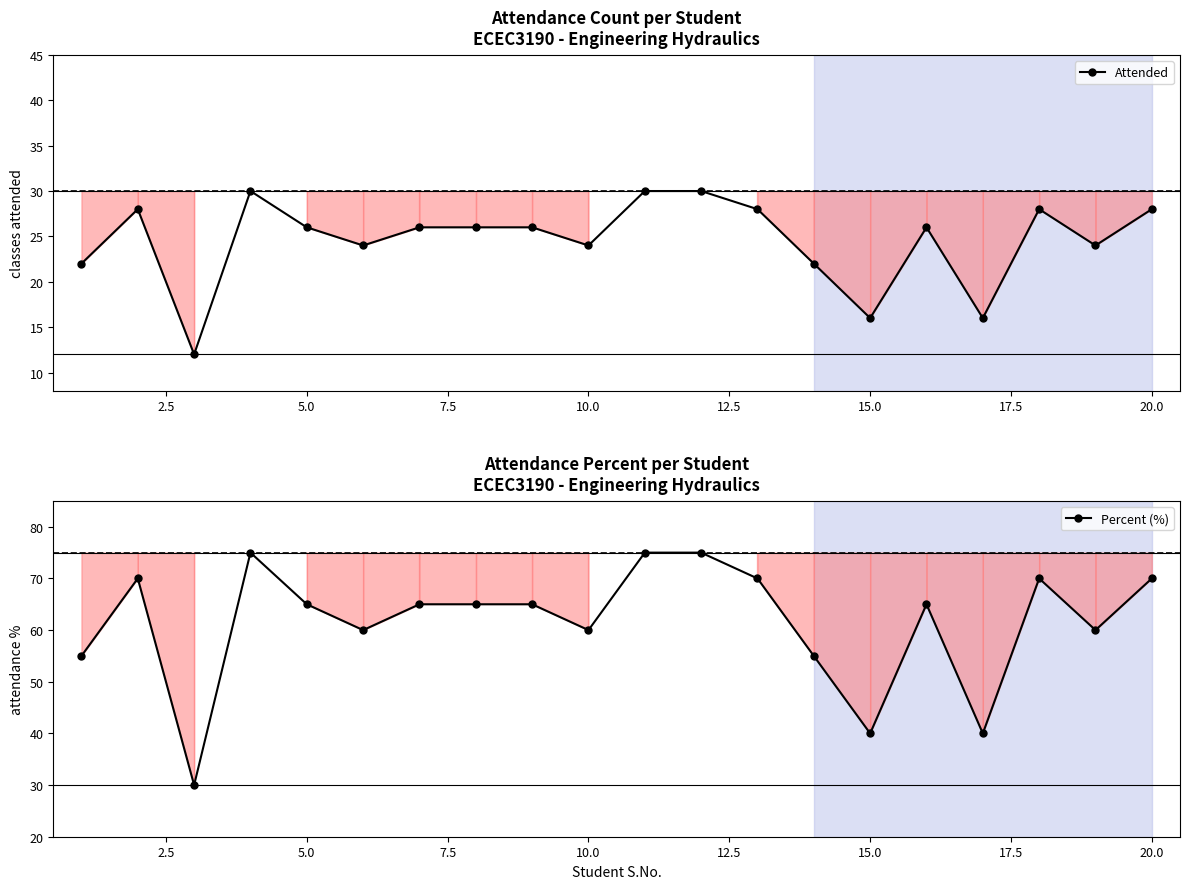

What is the maximum value shown in the chart?

75